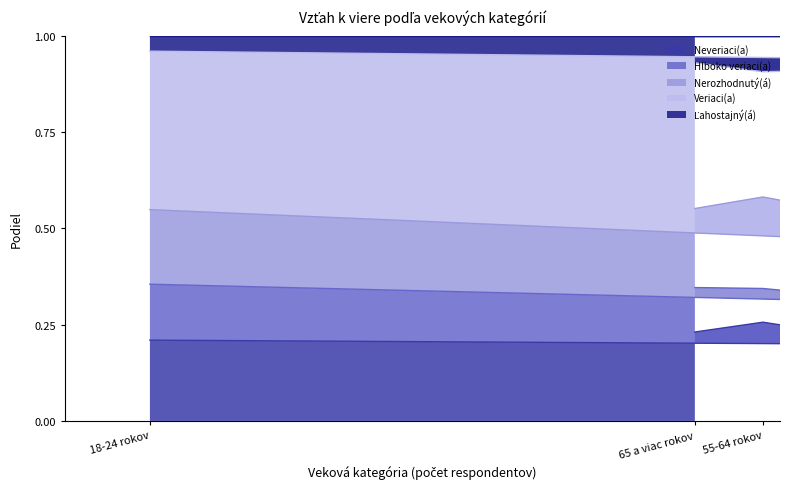

How many lines are shown in the chart?

5